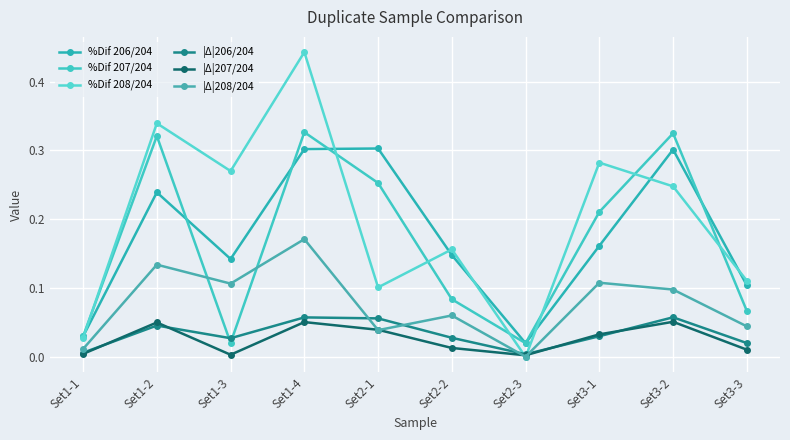

What position from the right is Set2-2?

5